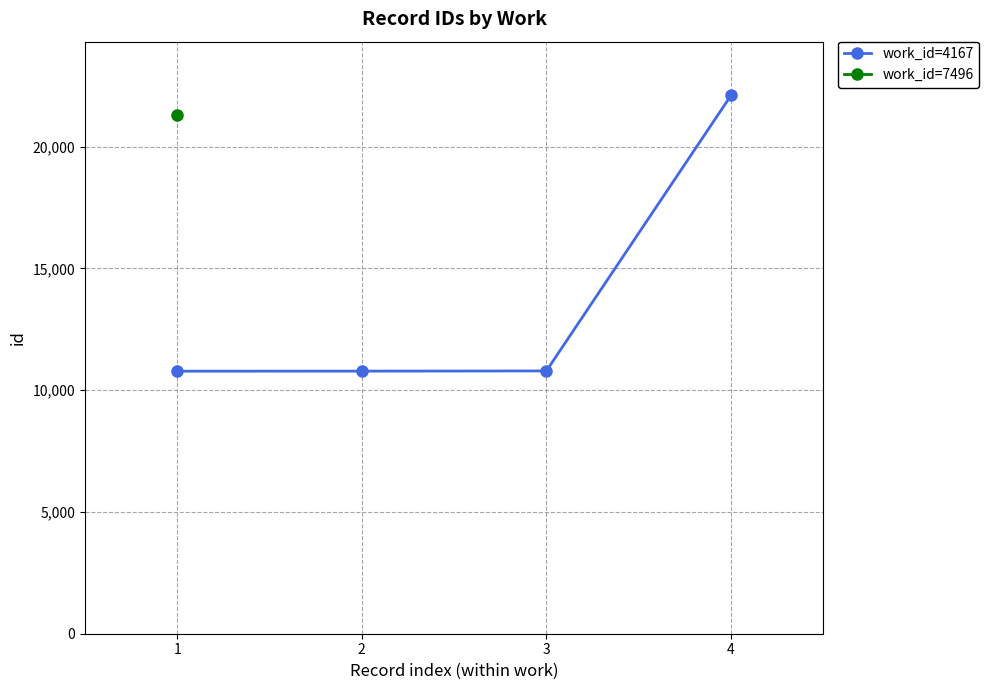

What is the value of the work_id=4167 point at the 1st from the left?

10781